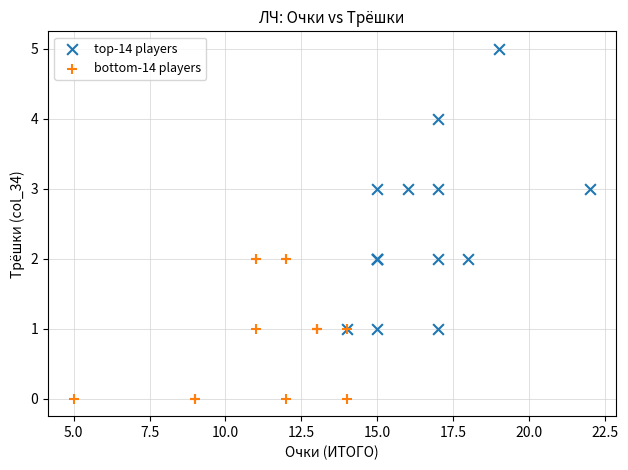

Which series has the largest Y range (max minus min)?

top-14 players